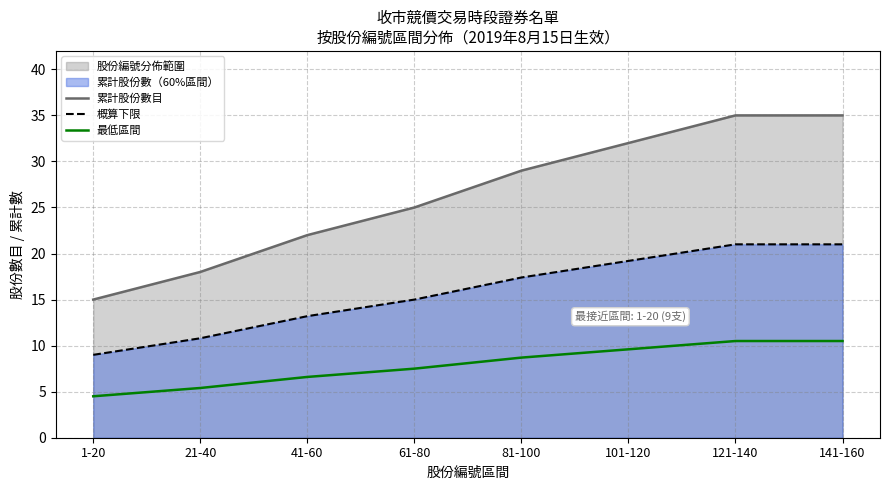

Which series has the largest total across all categories?

累計股份數目